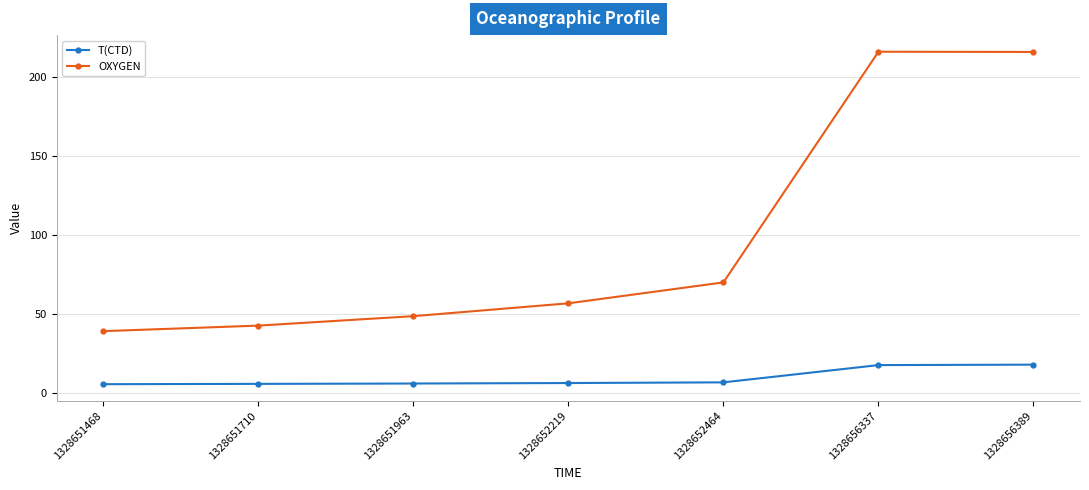

Is the value of T(CTD) at 1328651963 greater than the value of OXYGEN at 1328651468?

No